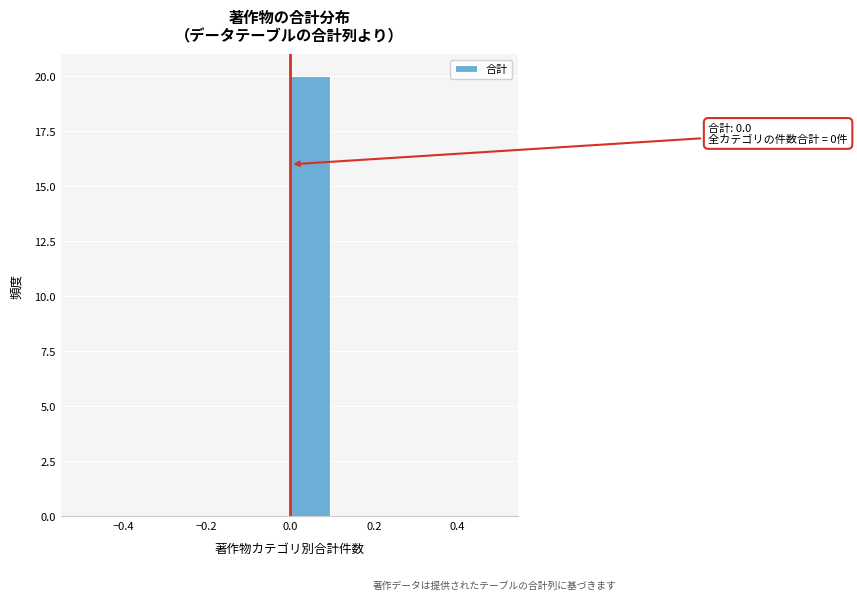

Which range on the x-axis has the tallest bar?

0.0 to 0.1